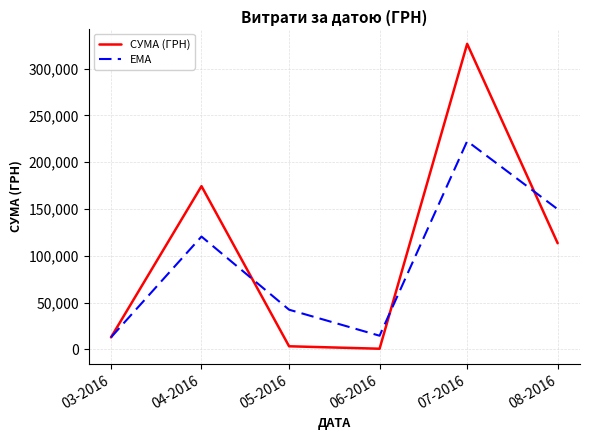

What value does the СУМА (ГРН) series have at 05-2016?

3225.4